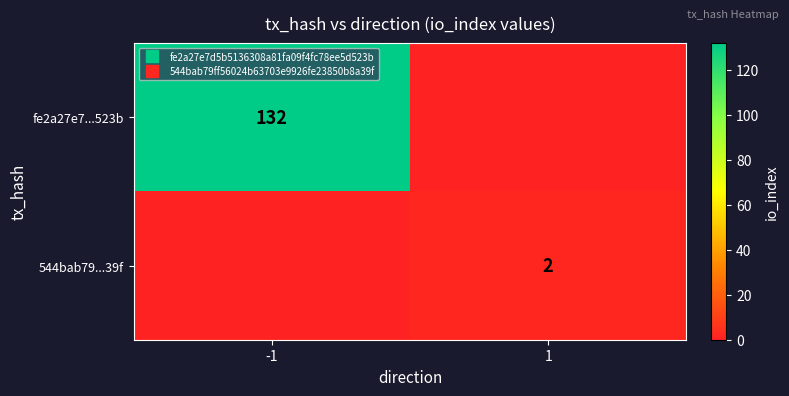

Which label corresponds to the smallest value in the chart?

1